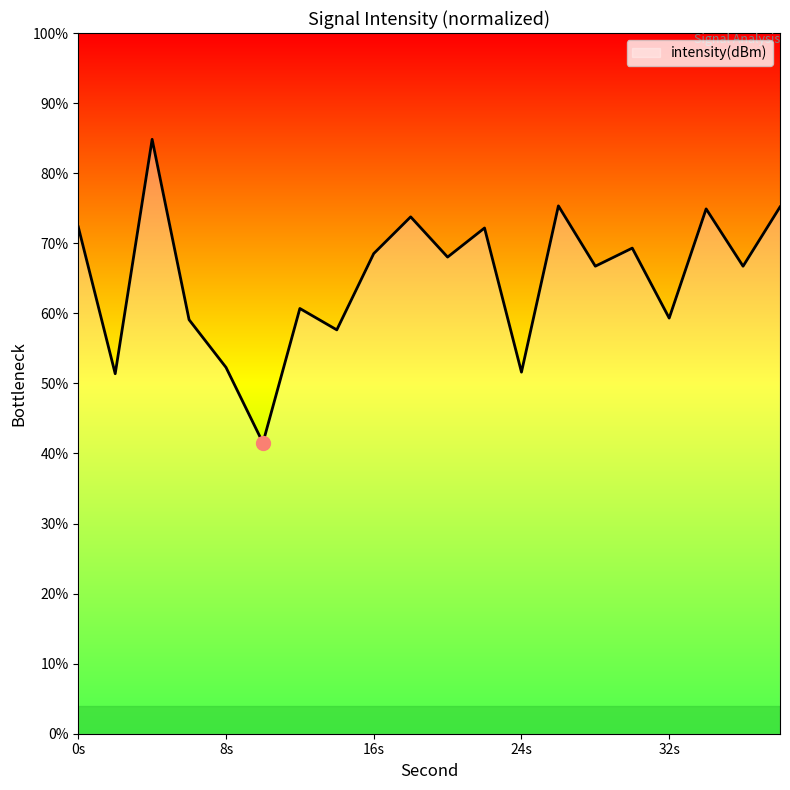

What is the approximate value at 0s?

72.3